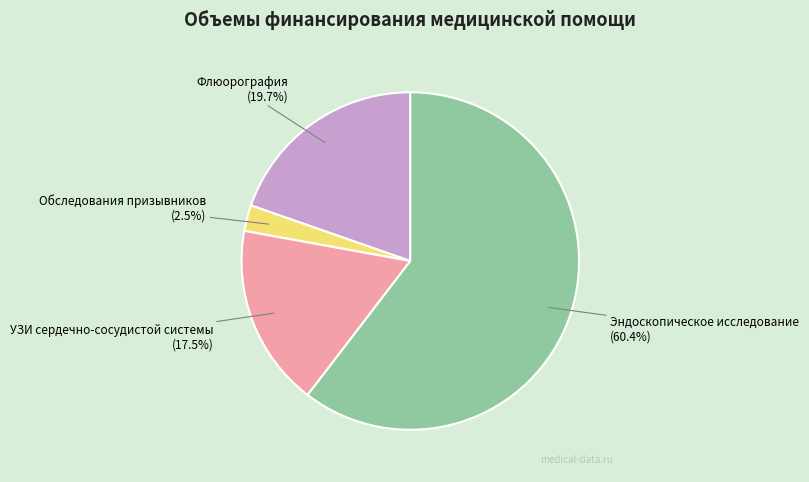

How much of the chart is everything except Обследования призывников?

97.5%